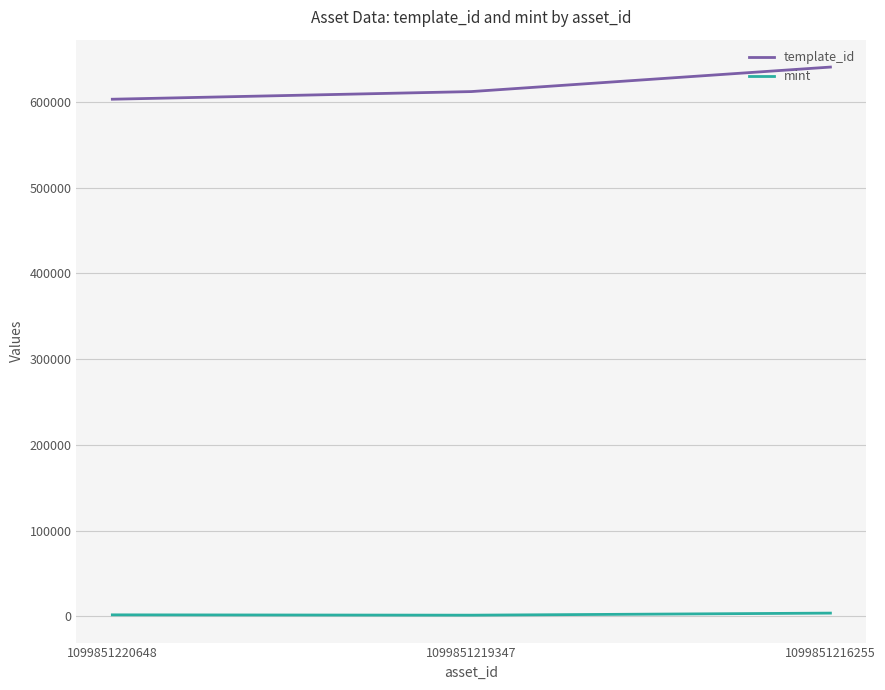

Which series has the largest total across all categories?

template_id